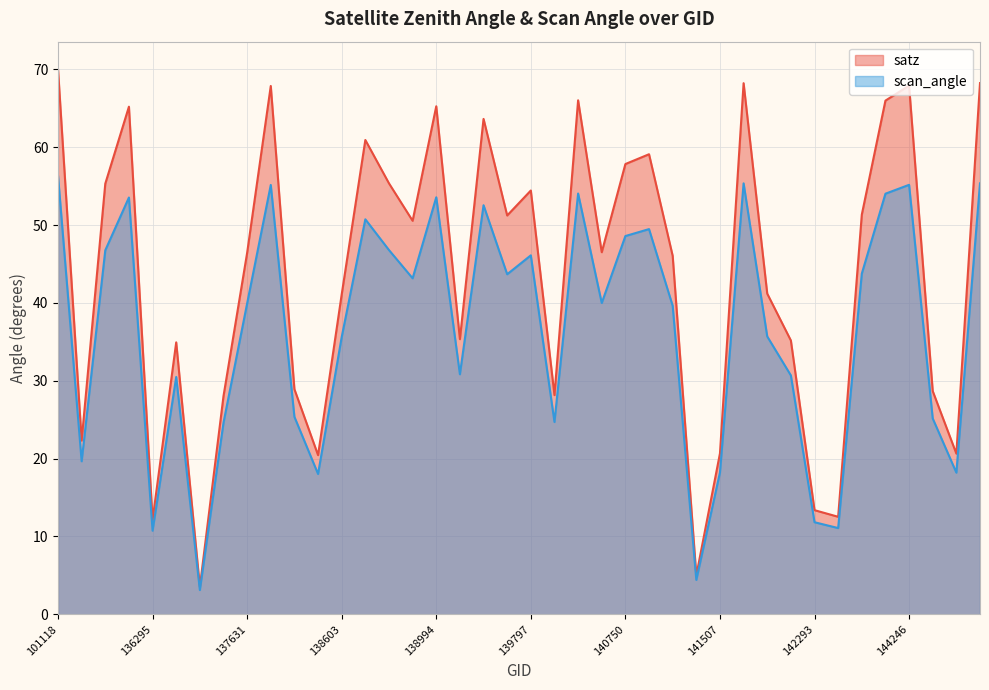

What is the average value of the scan_angle series?

36.6